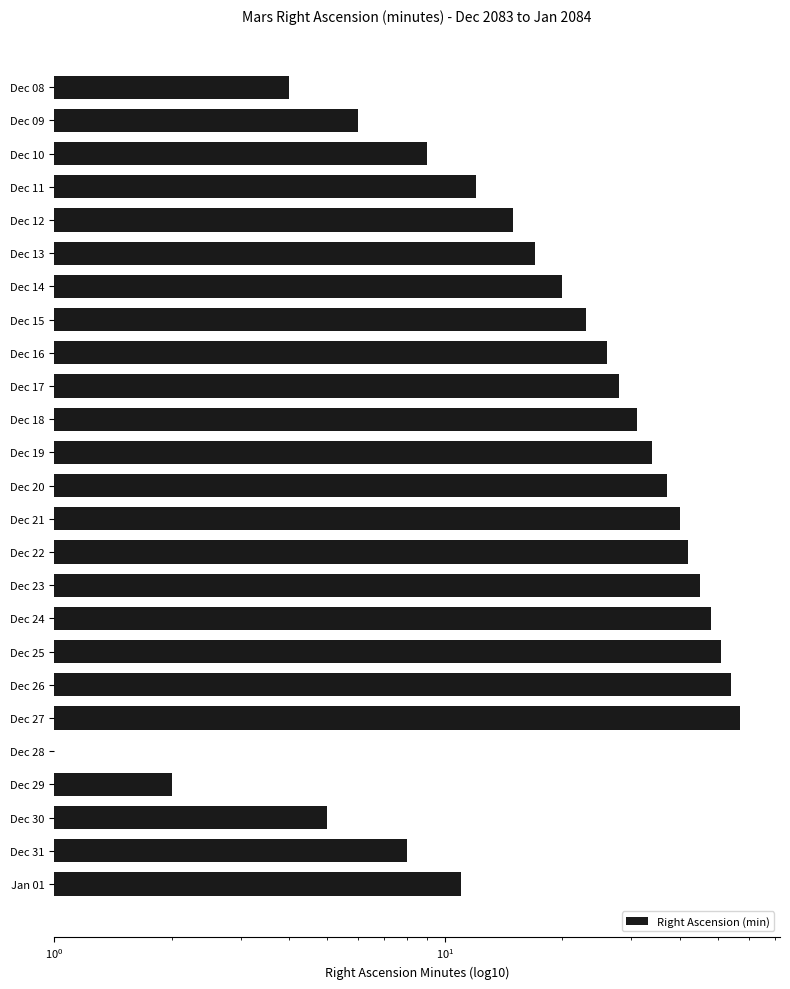

What is the ratio of the value at Dec 16 to the value at Dec 10?

2.9